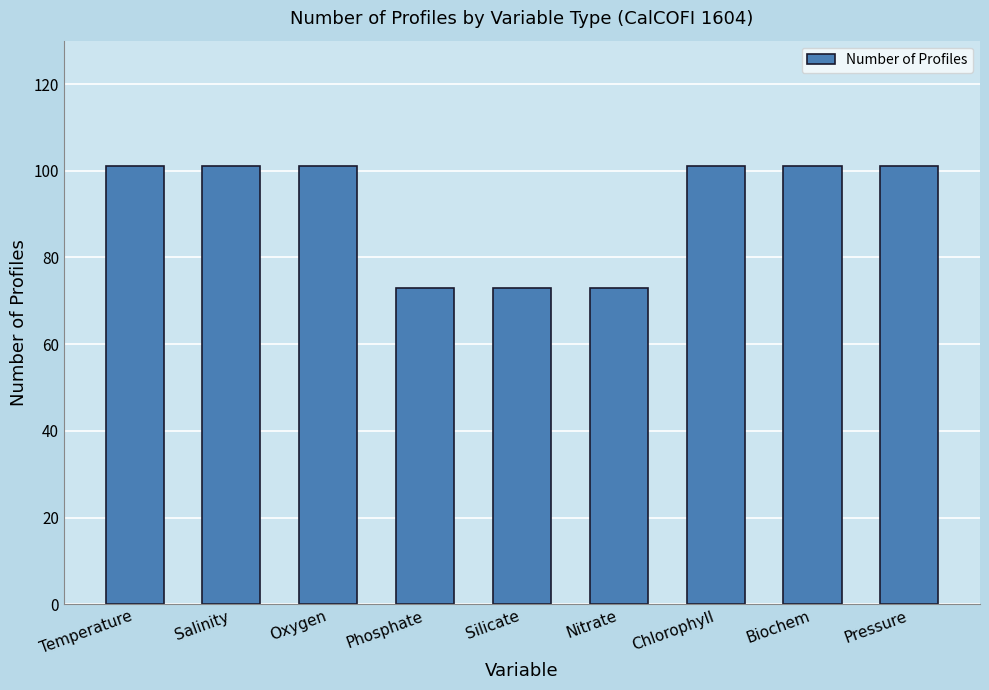

Is it true that the value at Silicate is 73?

True